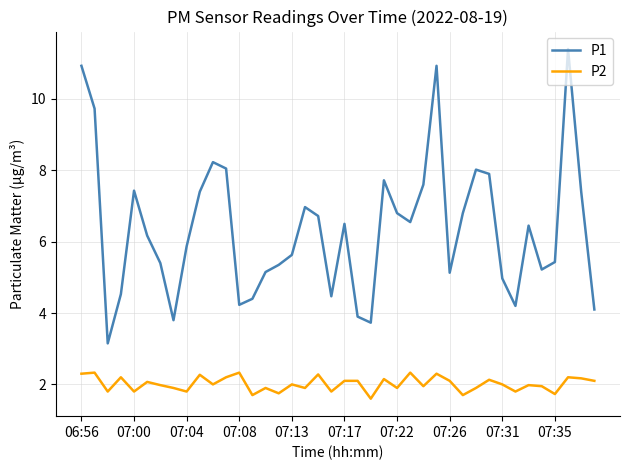

Rank the series by their average value, from highest to lowest.

P1, P2